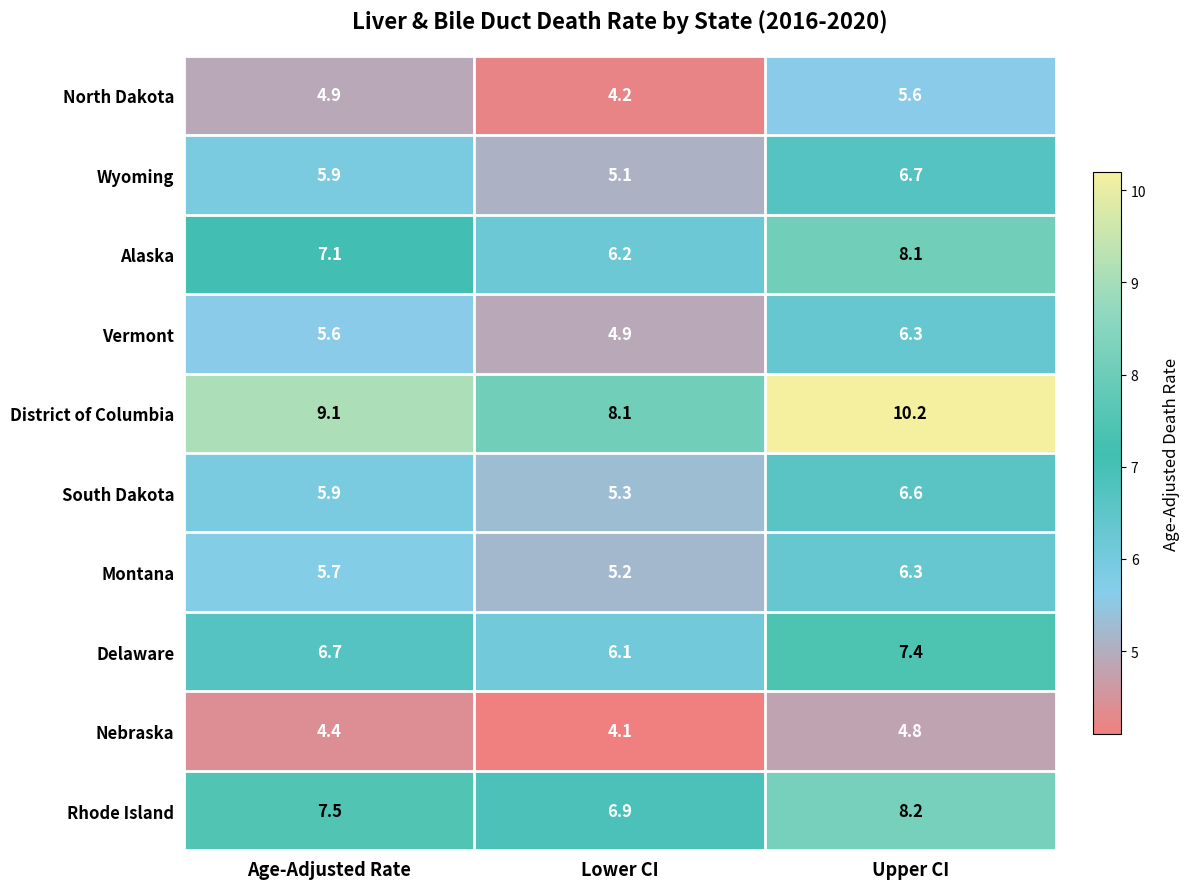

What is the sum of the Montana values at Upper CI and Lower CI?

11.5